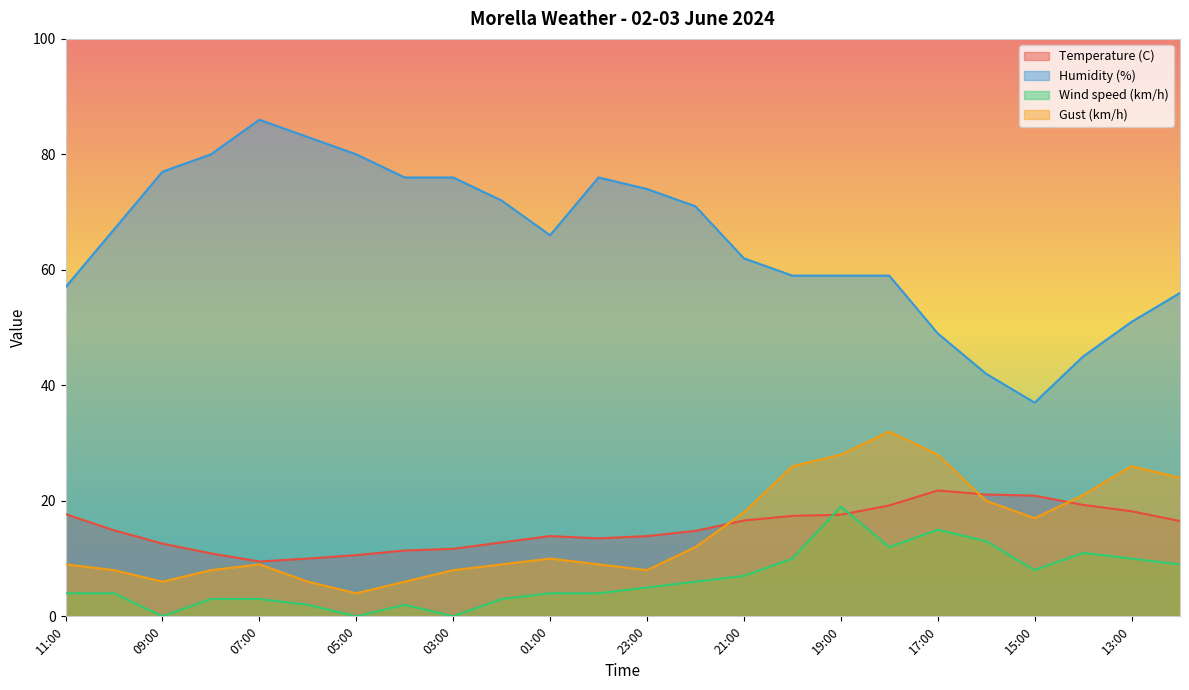

Rank the series by their maximum value, from lowest to highest.

Wind speed (km/h), Temperature (C), Gust (km/h), Humidity (%)